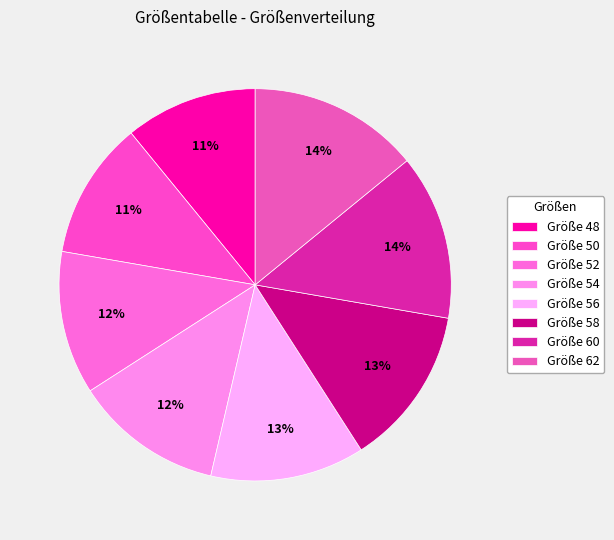

Which category has the smallest portion of the pie?

48